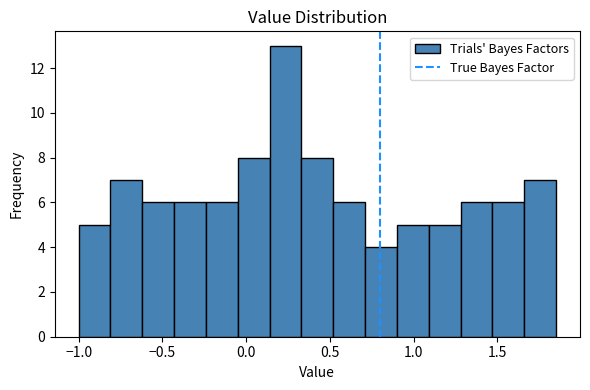

Read against the x-axis, roughly where is the centre of the tallest bar?

0.25